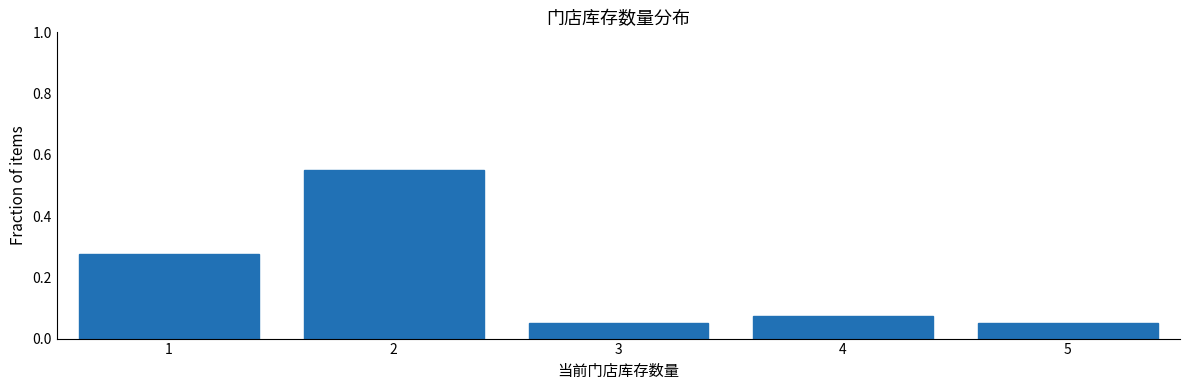

How many values are between 0 and 1?

5